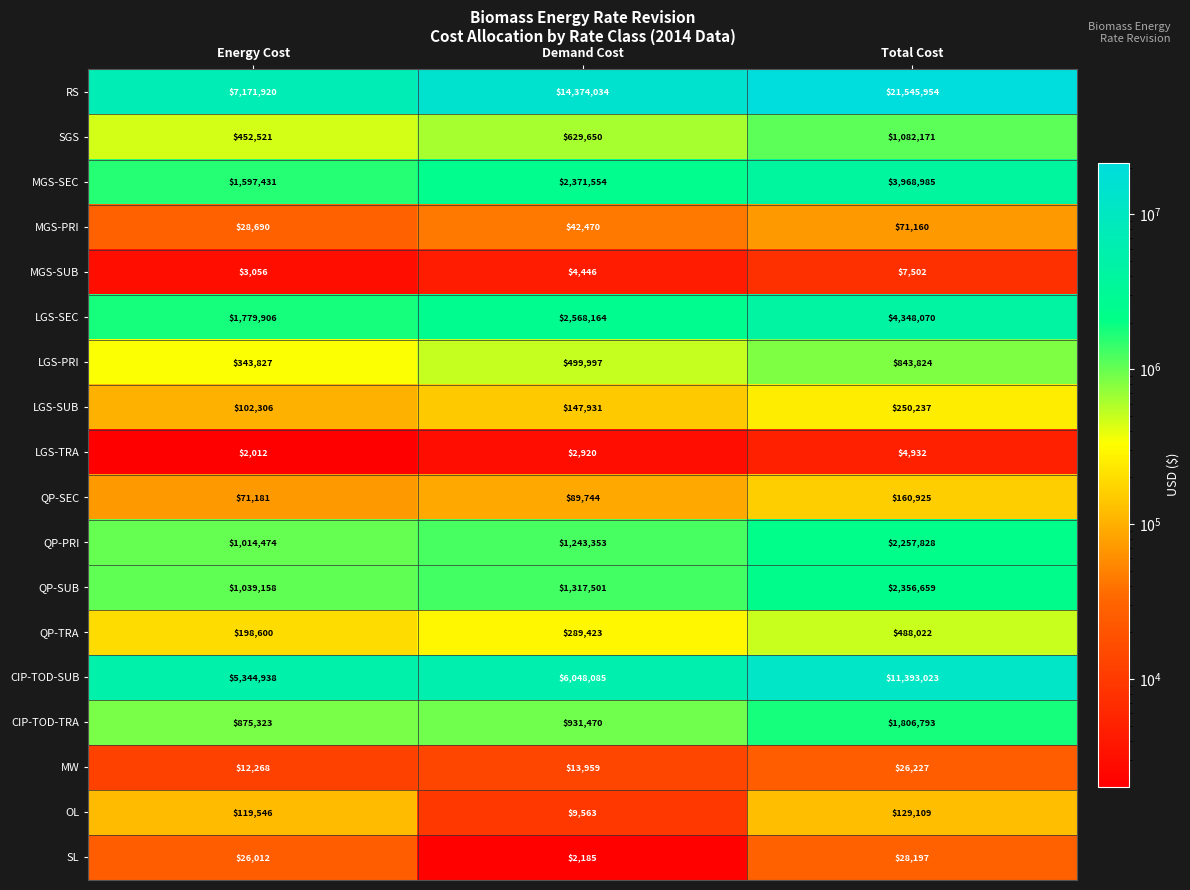

What is the difference between the highest and lowest values at Total Cost?

21541022